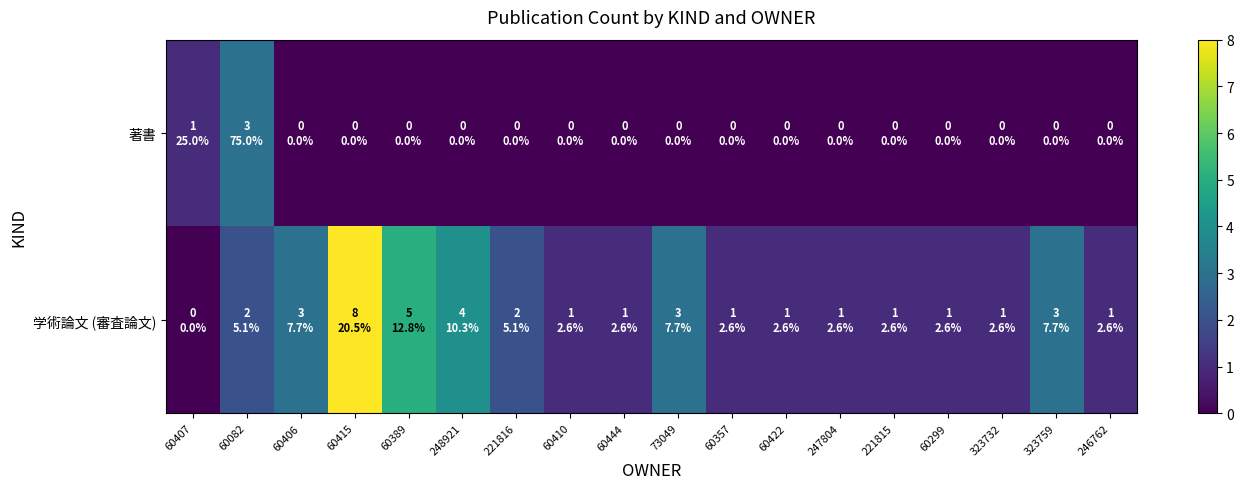

Which category has the lowest value across all series?

60406